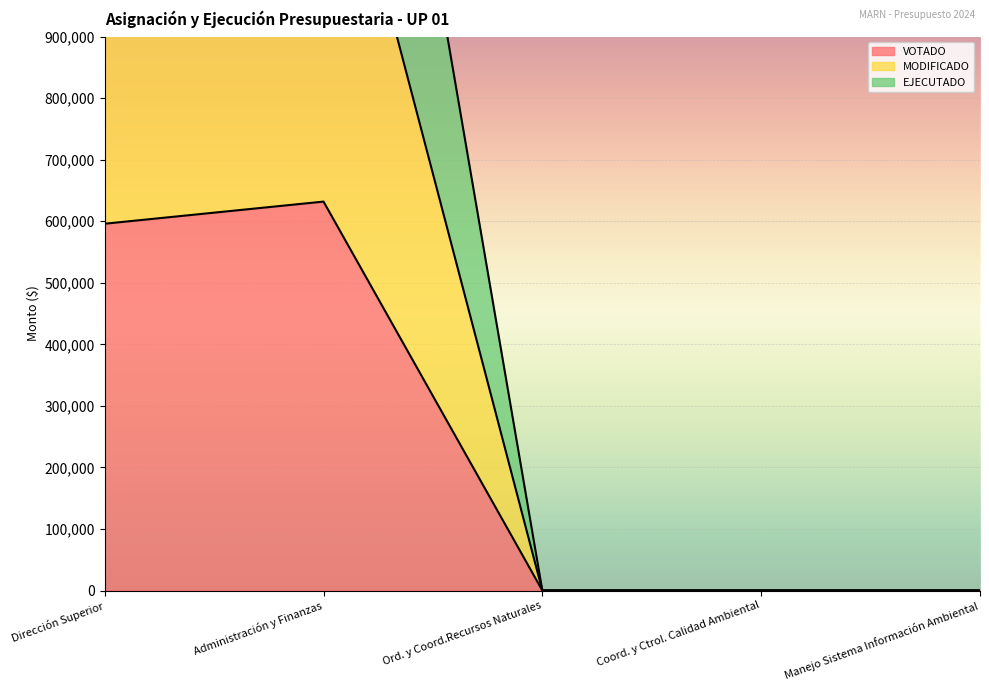

The value of MODIFICADO at Coord. y Ctrol. Calidad Ambiental is 0.0. True or false?

True